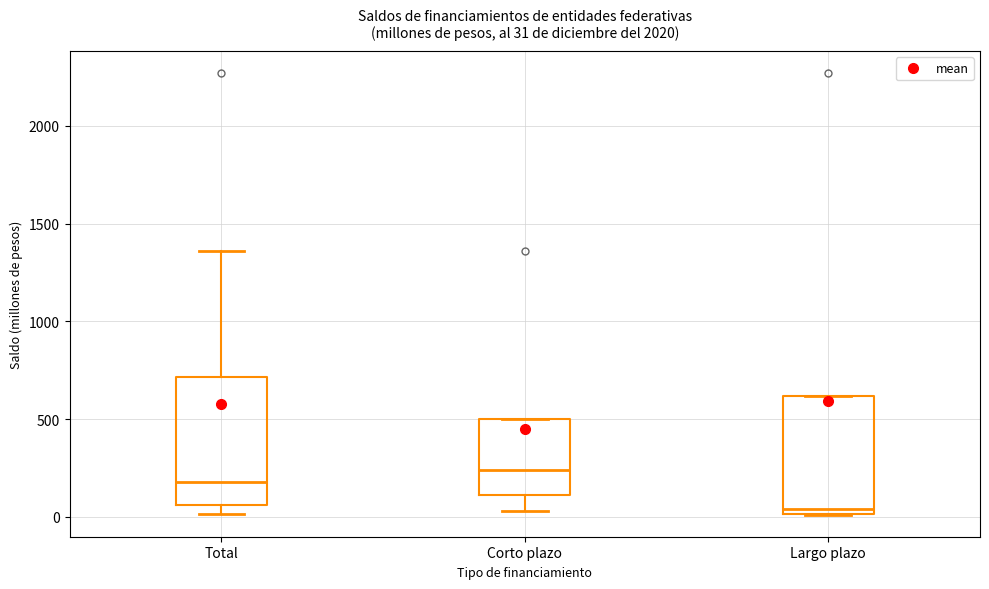

Which box has the lowest median line?

Largo plazo